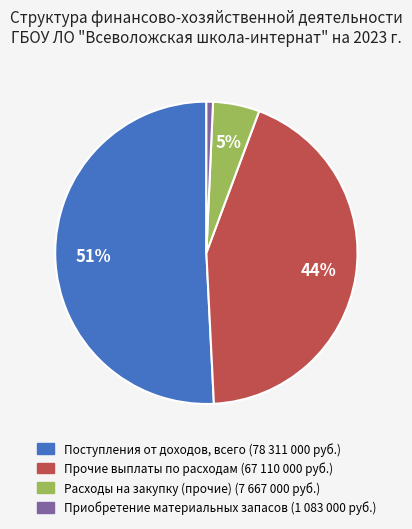

Is there a majority slice in this chart?

Yes